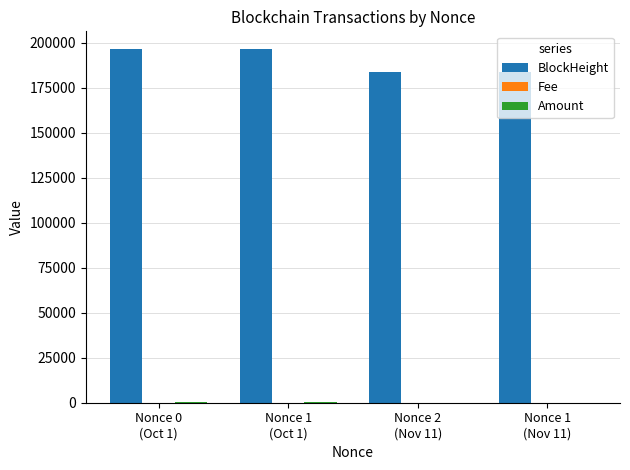

Which series has the largest total across all categories?

BlockHeight